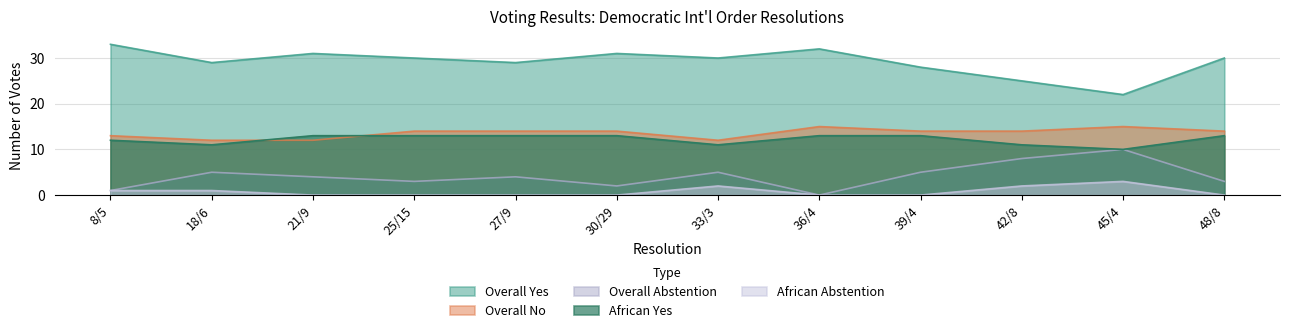

What is the label of the 5th point from the left?

27/9